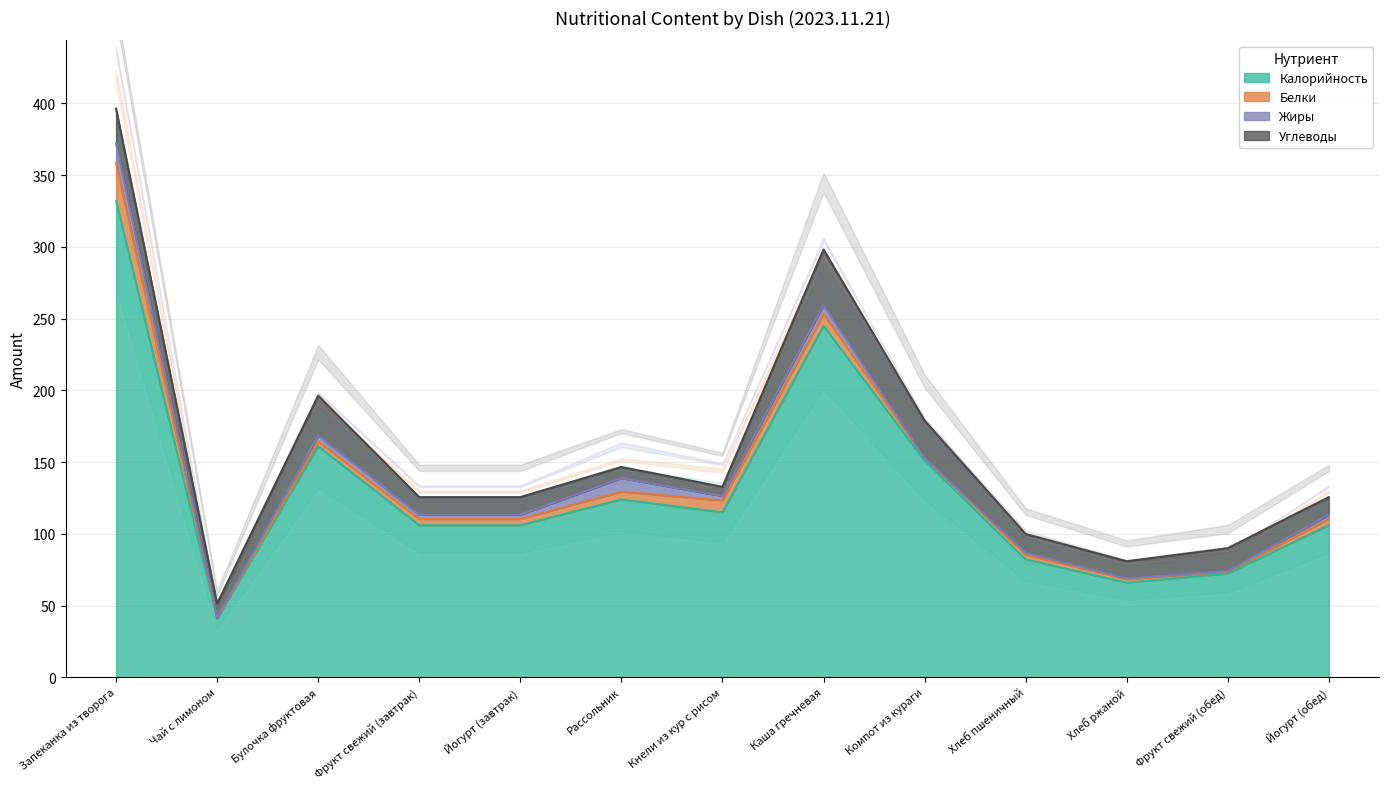

Which label corresponds to the smallest value in the chart?

Чай с лимоном